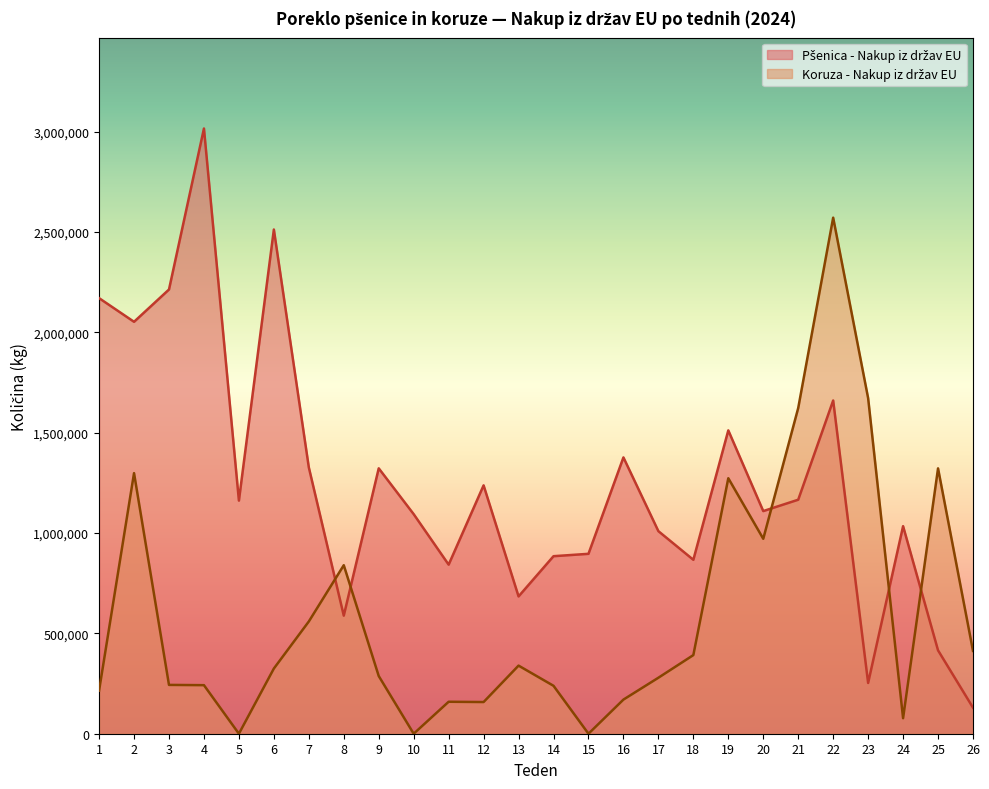

Which category has the highest value across all series?

4